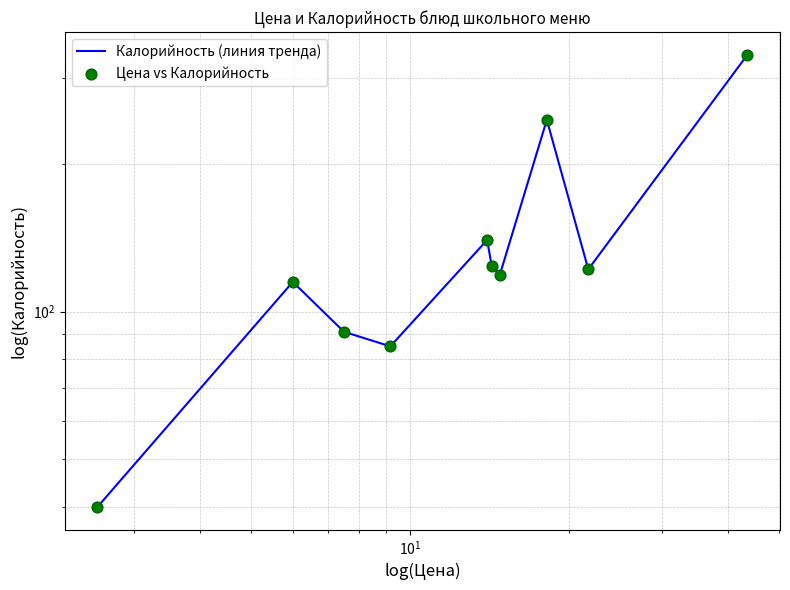

Which series contains the lowest Y value?

Калорийность (линия тренда)